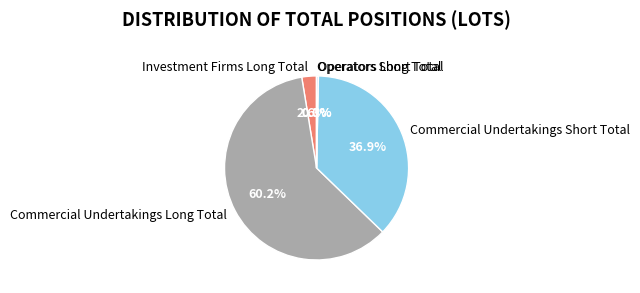

To the nearest percent, what portion does Investment Firms Long Total represent?

3%